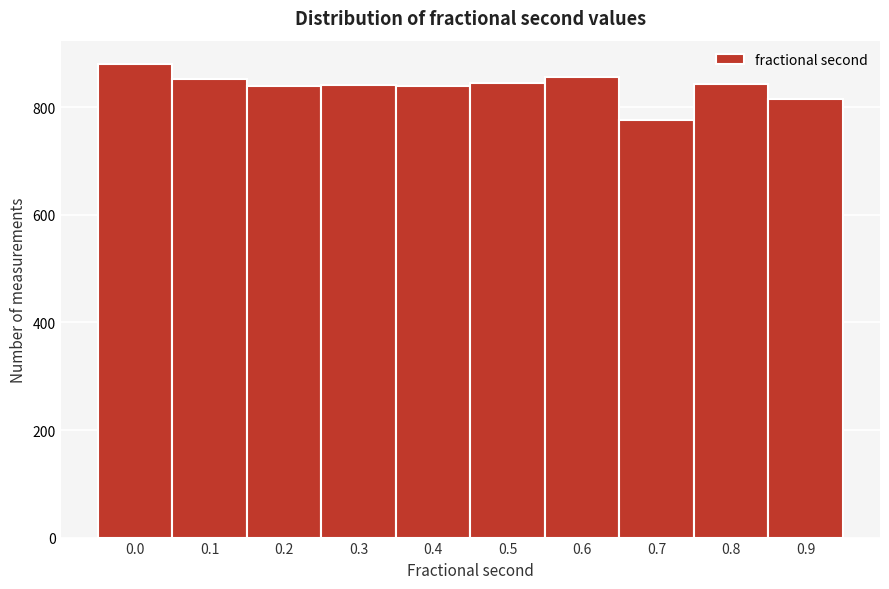

Is it true that the value at 0.6 is 857?

True